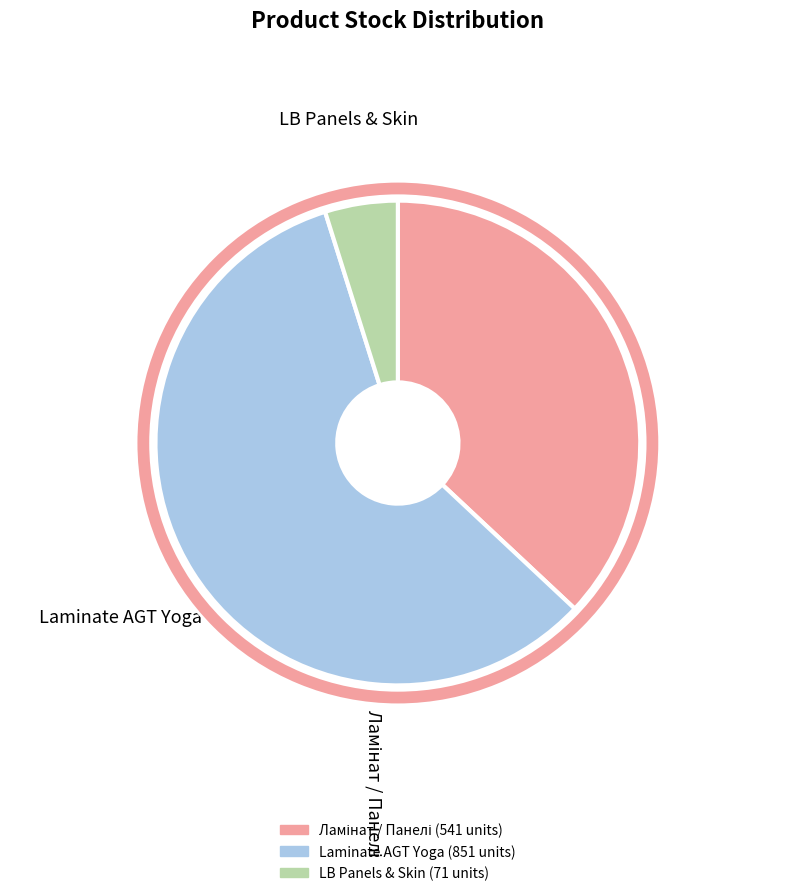

The LB-2050-А (283261650) slice represents 7% of the pie. True or false?

False